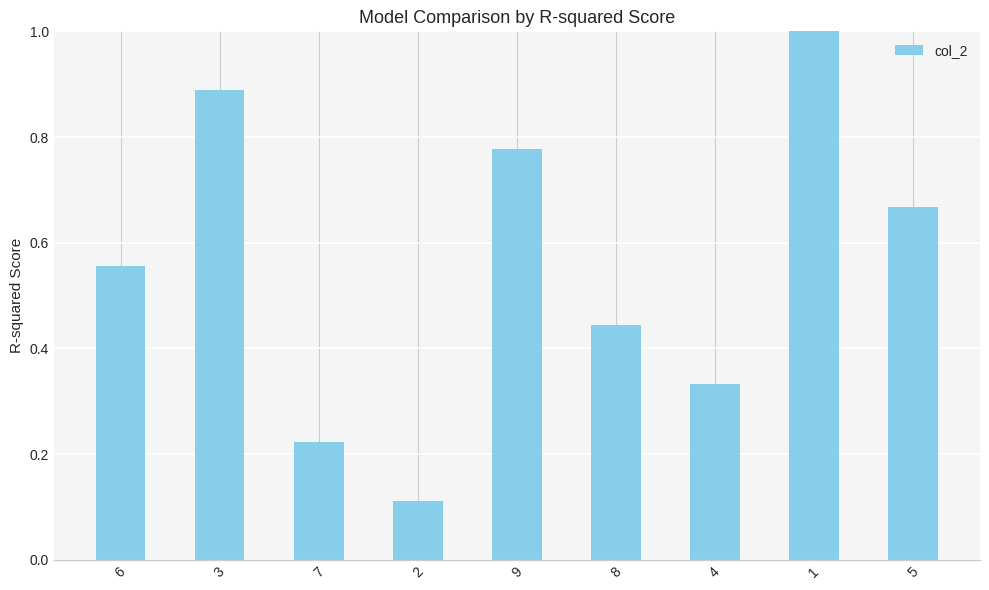

What value does the data have at 1?

1.0